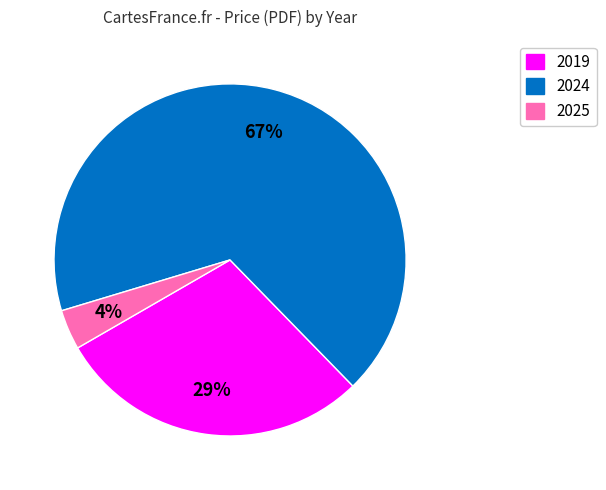

Which has a higher value, 2019 or 2024?

2024